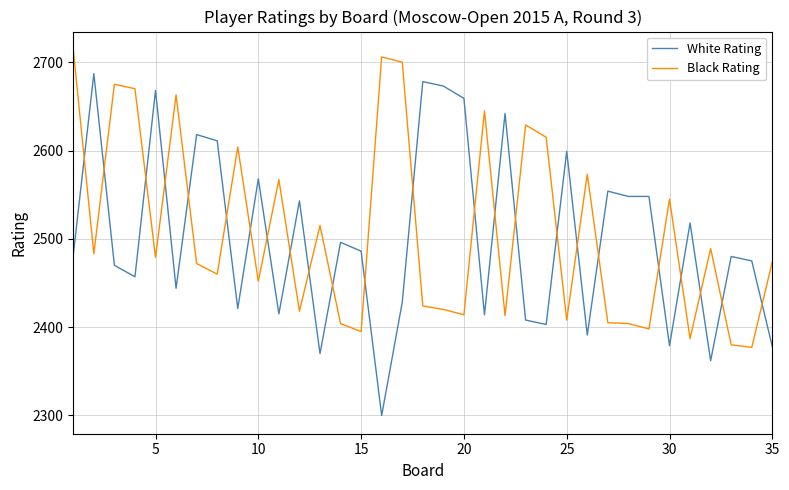

What are all the series names shown in the legend?

White Rating, Black Rating